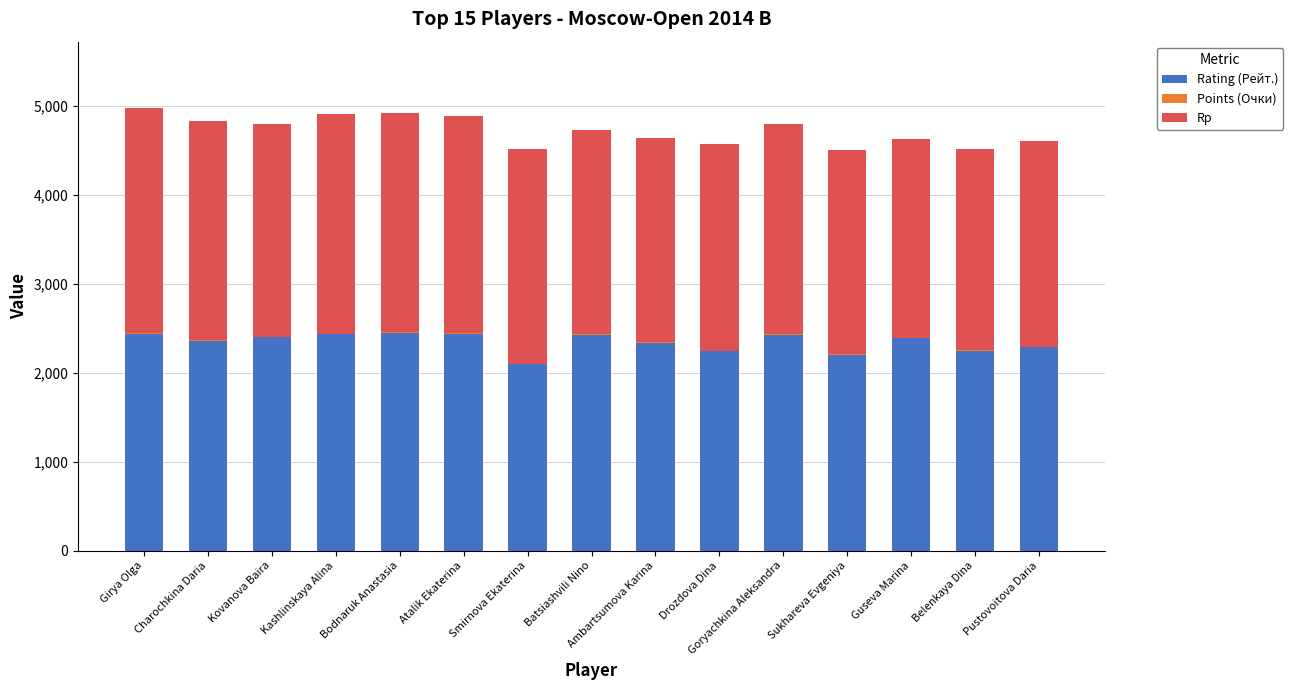

The Rating (Рейт.) series shows 2288.0 at Pustovoitova Daria. True or false?

True